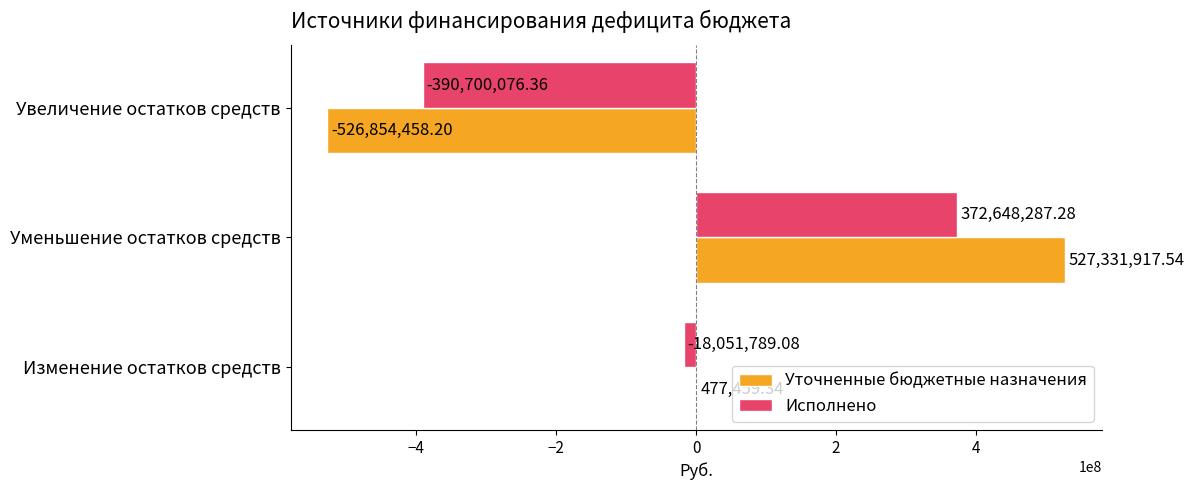

Which series changed the most between Изменение остатков средств and Уменьшение остатков средств?

Уточненные бюджетные назначения